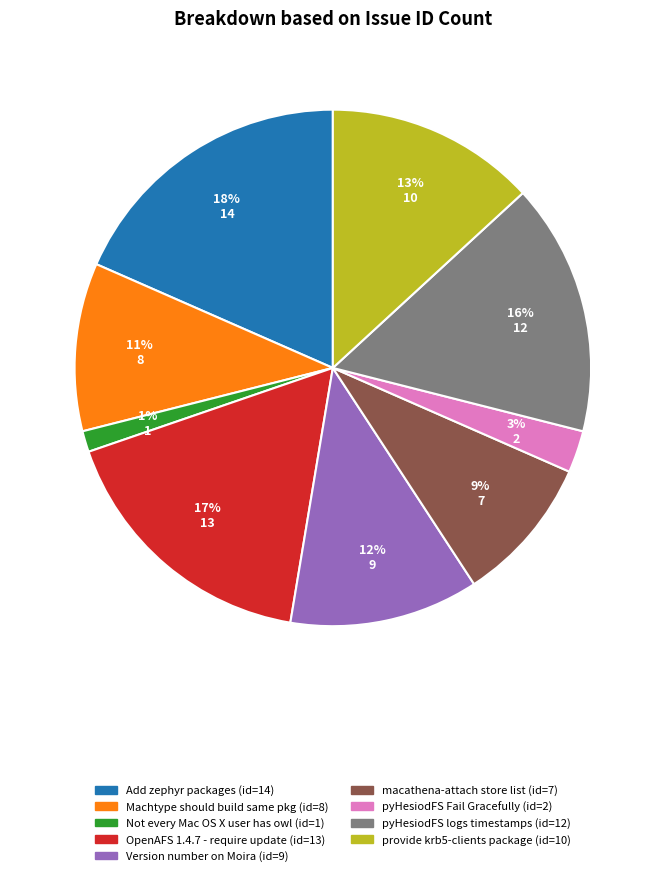

How many slices are in this pie chart?

9